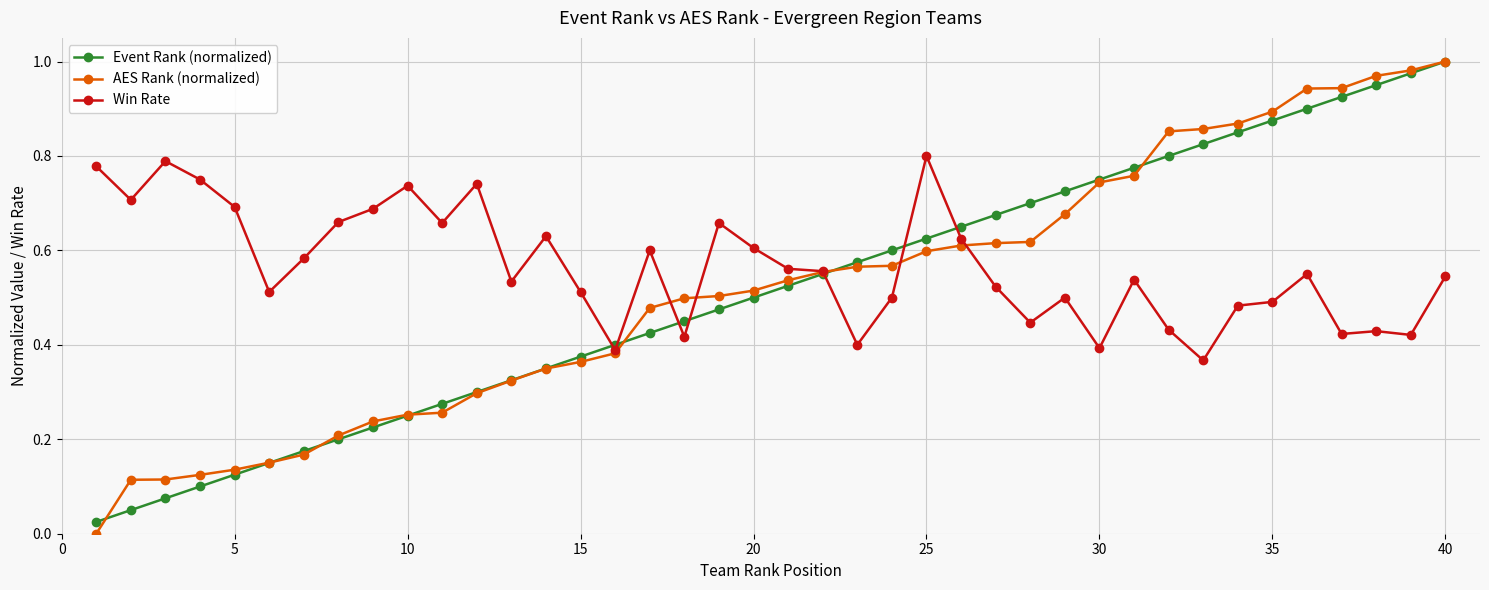

Which series has the largest total across all categories?

Win Rate